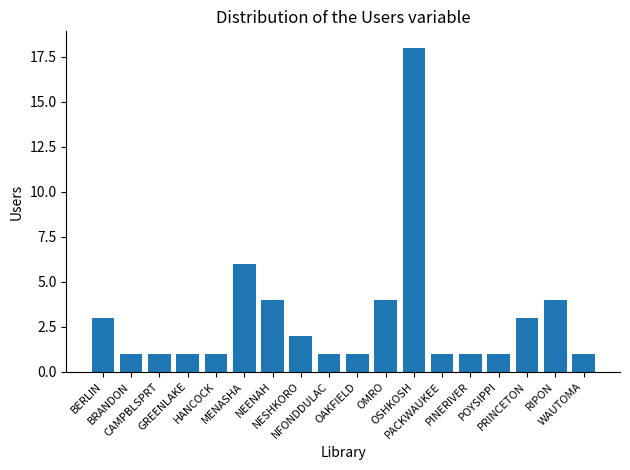

What is the difference between the maximum and minimum values?

17